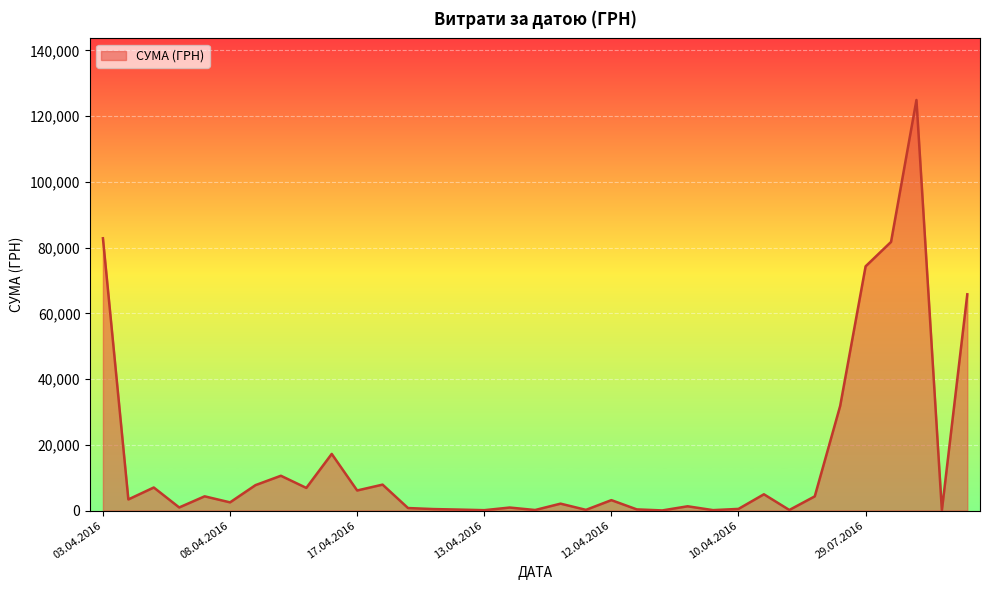

What is the maximum value shown in the chart?

124904.8